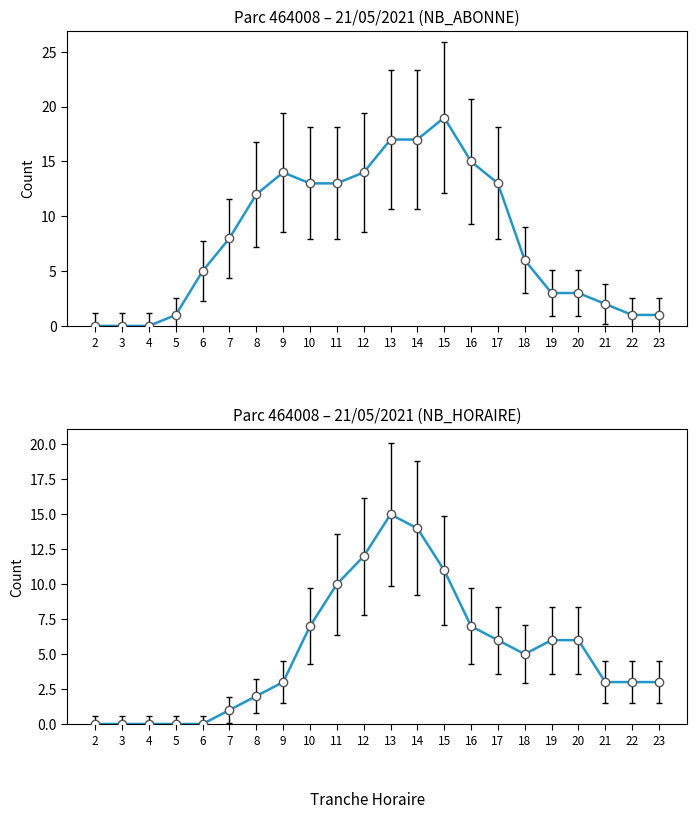

What is the sum of the NB_HORAIRE values at 21 and 20?

9